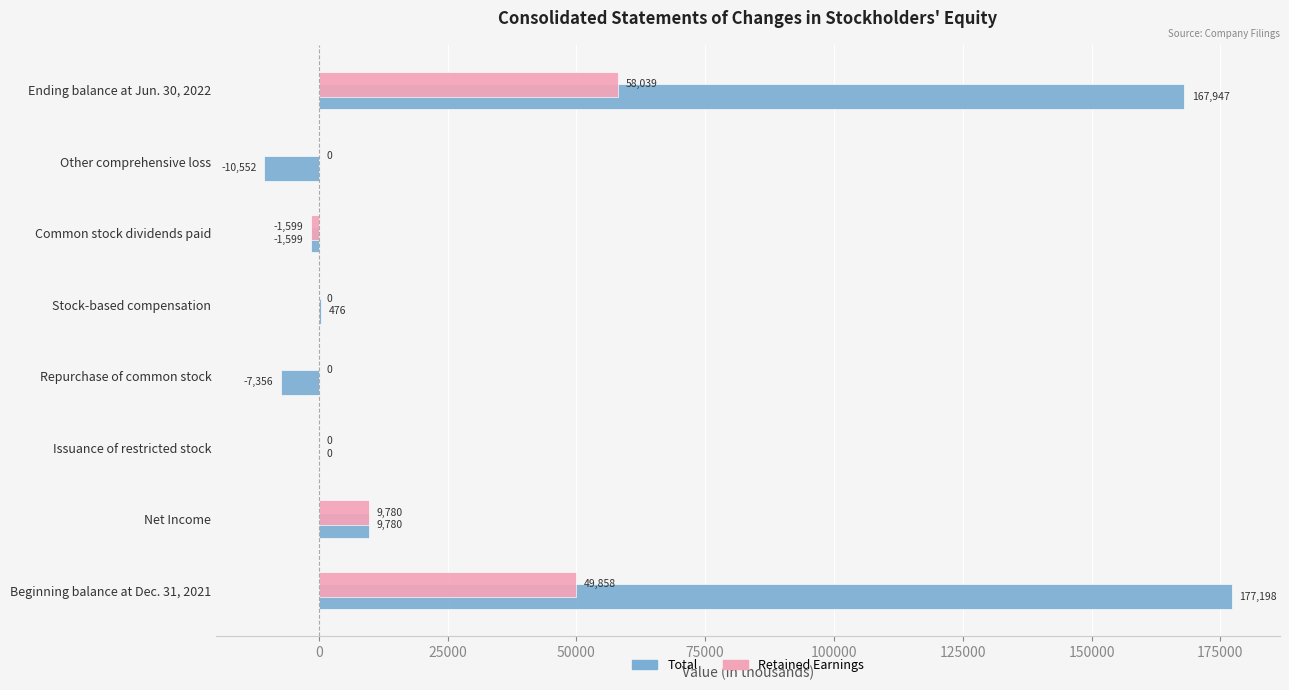

What is the sum of all Total values?

335894